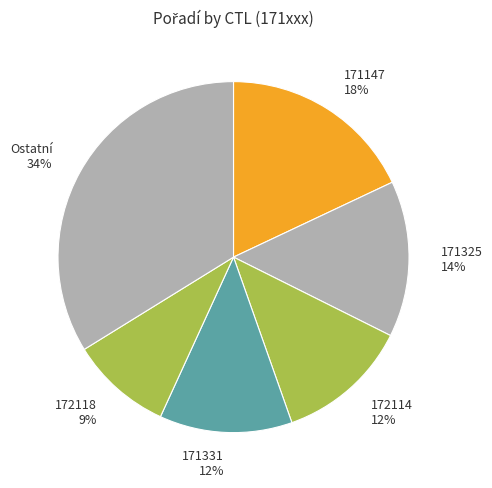

Is the sum of 171325 and 172114 greater than half?

No